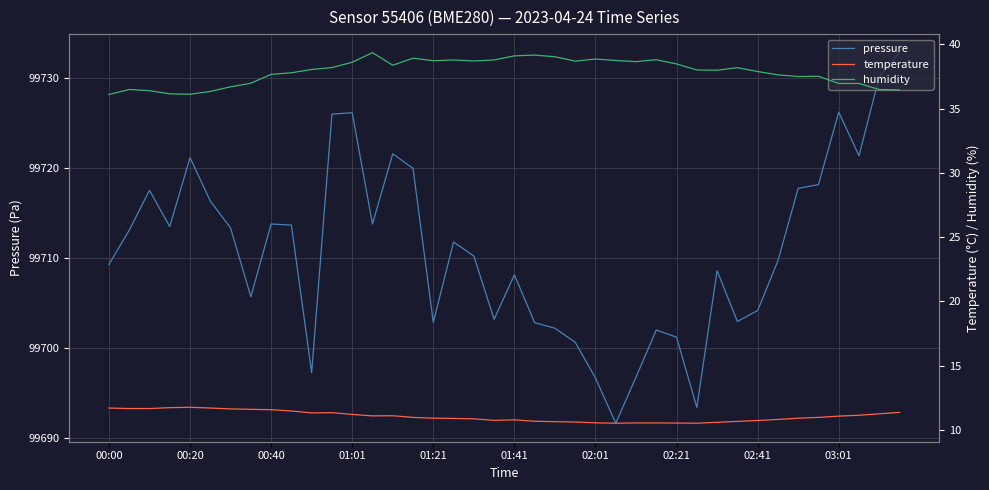

The pressure series shows 99704.2 at 02:41. True or false?

True